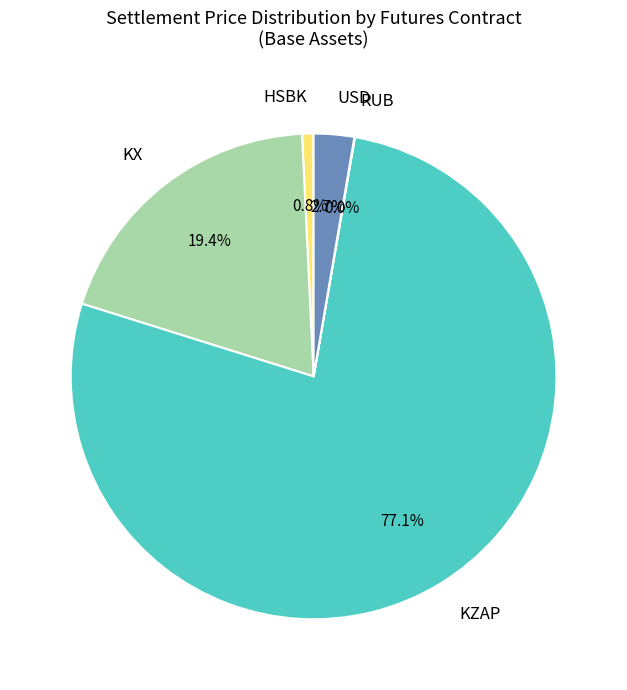

Does any single category account for the majority?

Yes